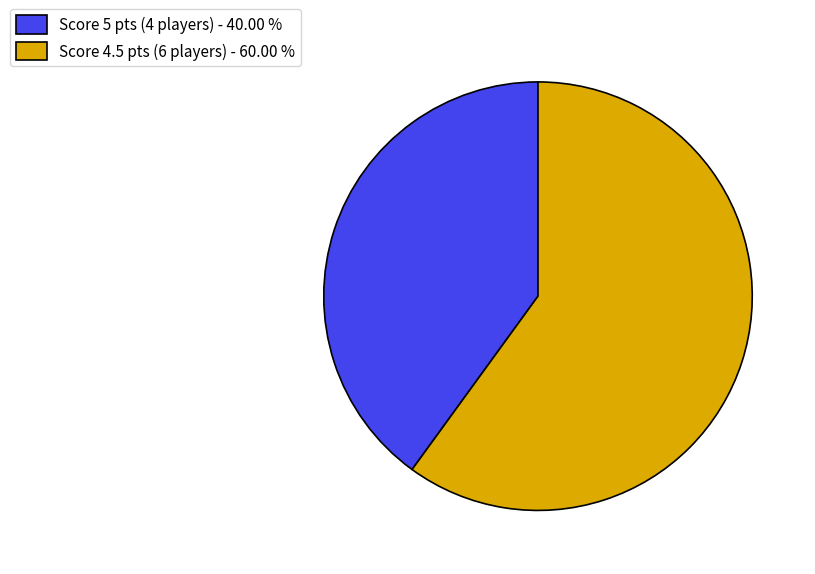

Which slice is the largest?

Score 4.5 pts (6 players) - 60.00 %